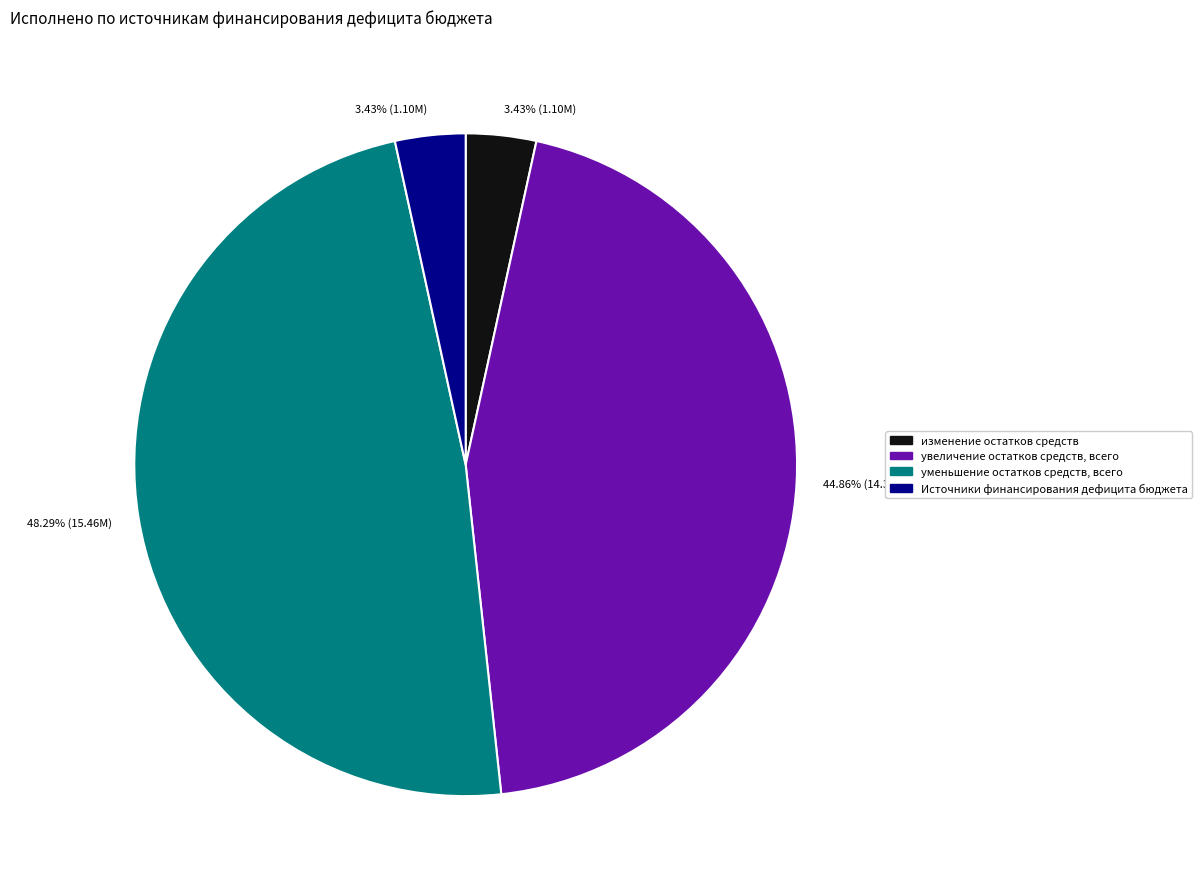

Is there any slice that represents more than half of the pie?

No